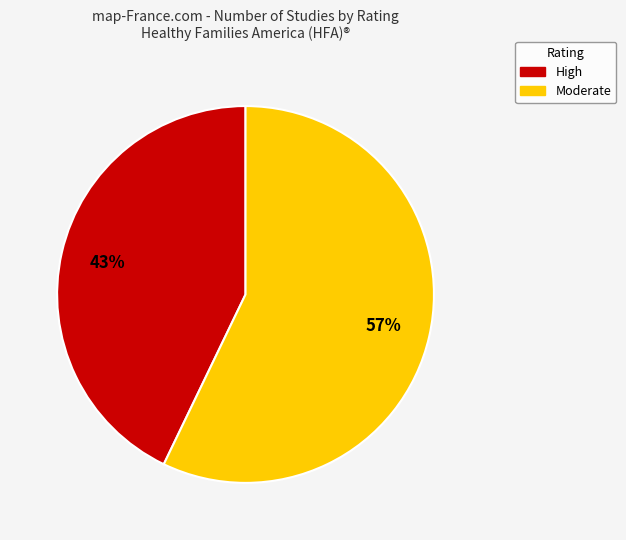

Is there any slice that represents more than half of the pie?

Yes